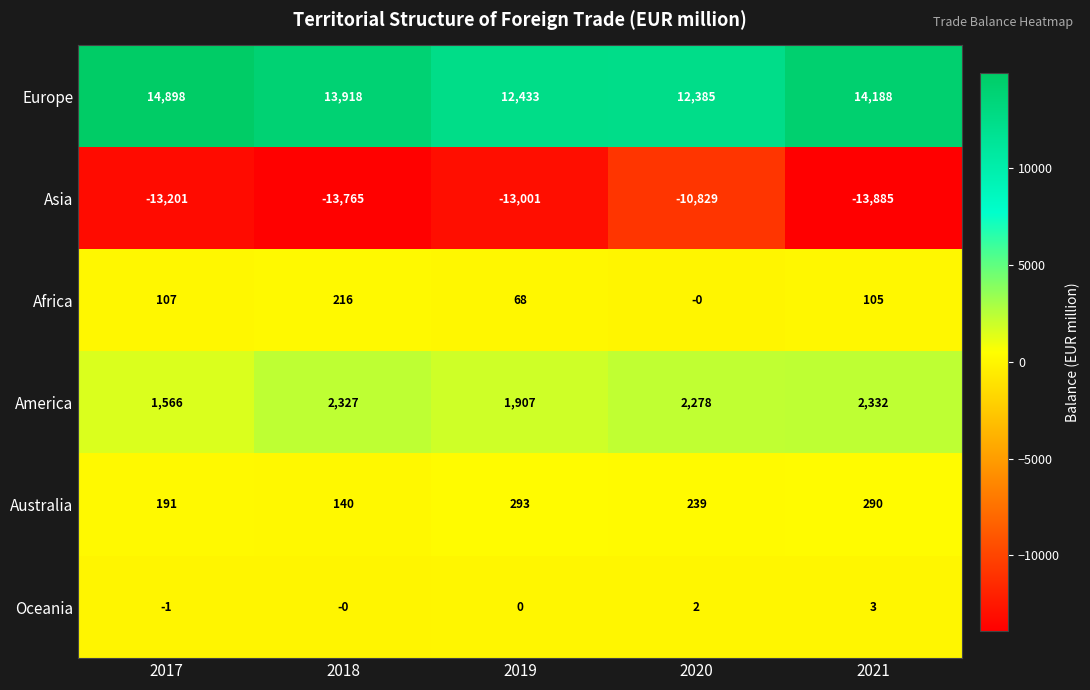

Which series has the largest range (max minus min)?

Asia